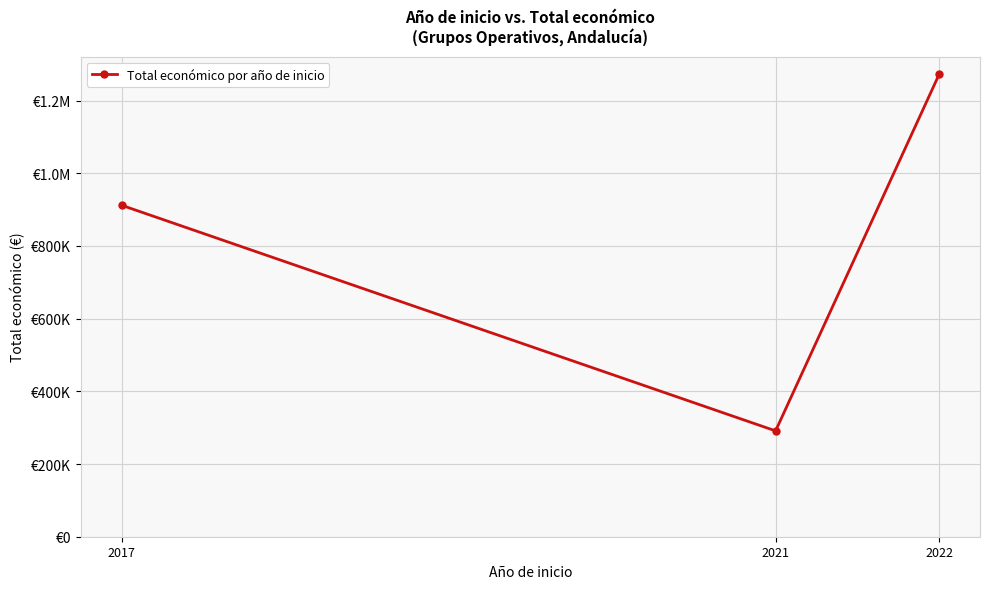

What is the smallest value displayed?

291200